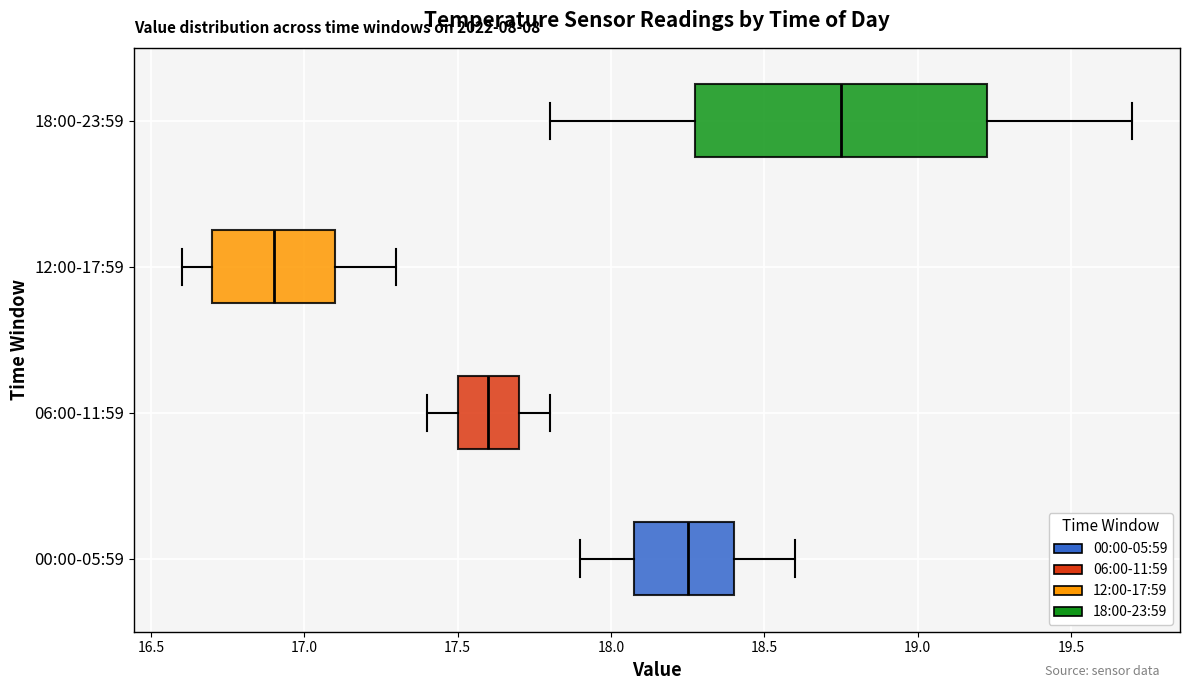

Where does the median line of the box for 00:00-05:59 sit on the x-axis? The values are not printed on the chart, so give them approximately, as read against the axis.

18.25